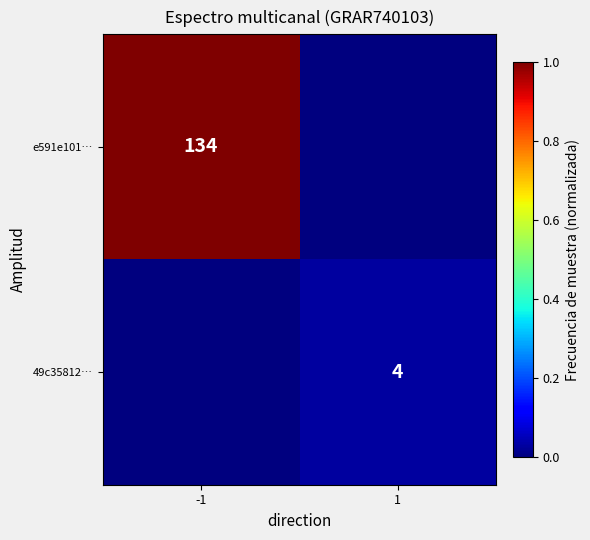

Is it true that e591e101… equals 43 at -1?

False